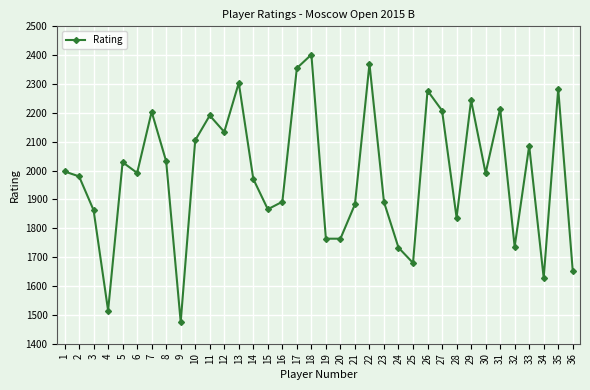

How many lines are shown in the chart?

1